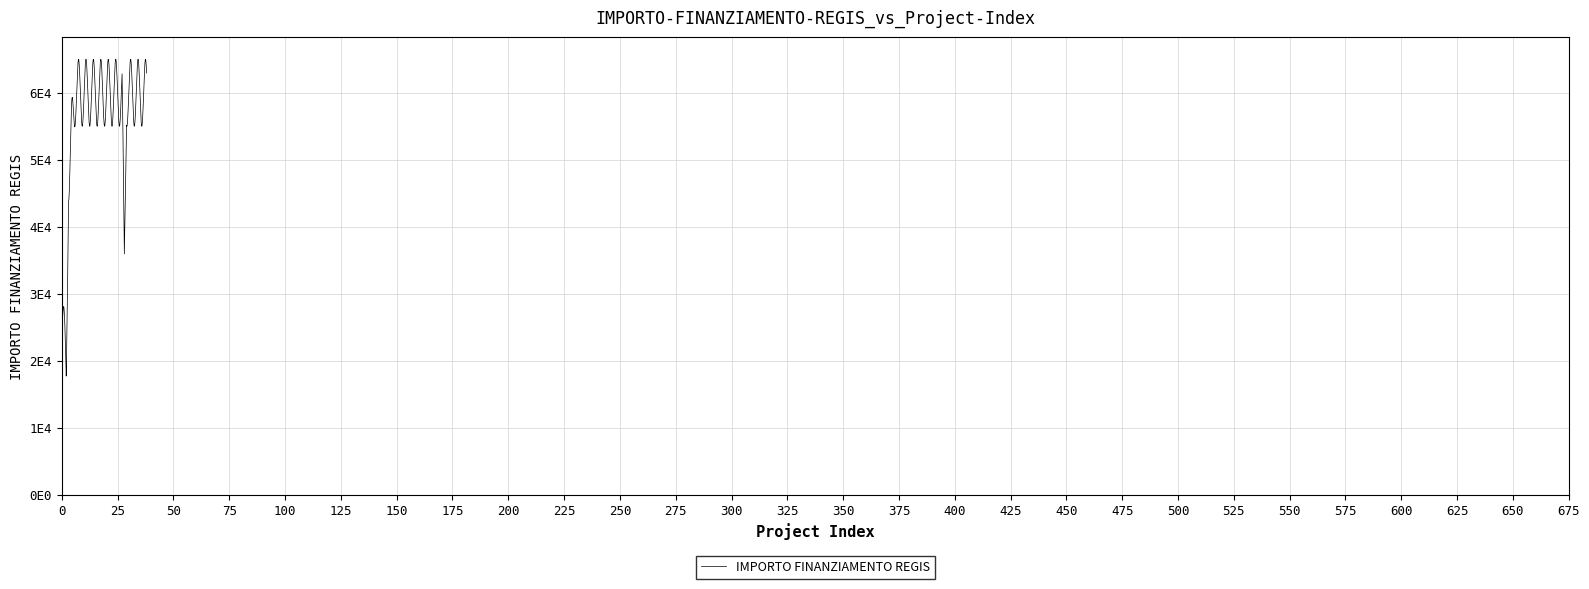

Does the chart have visible grid lines?

Yes